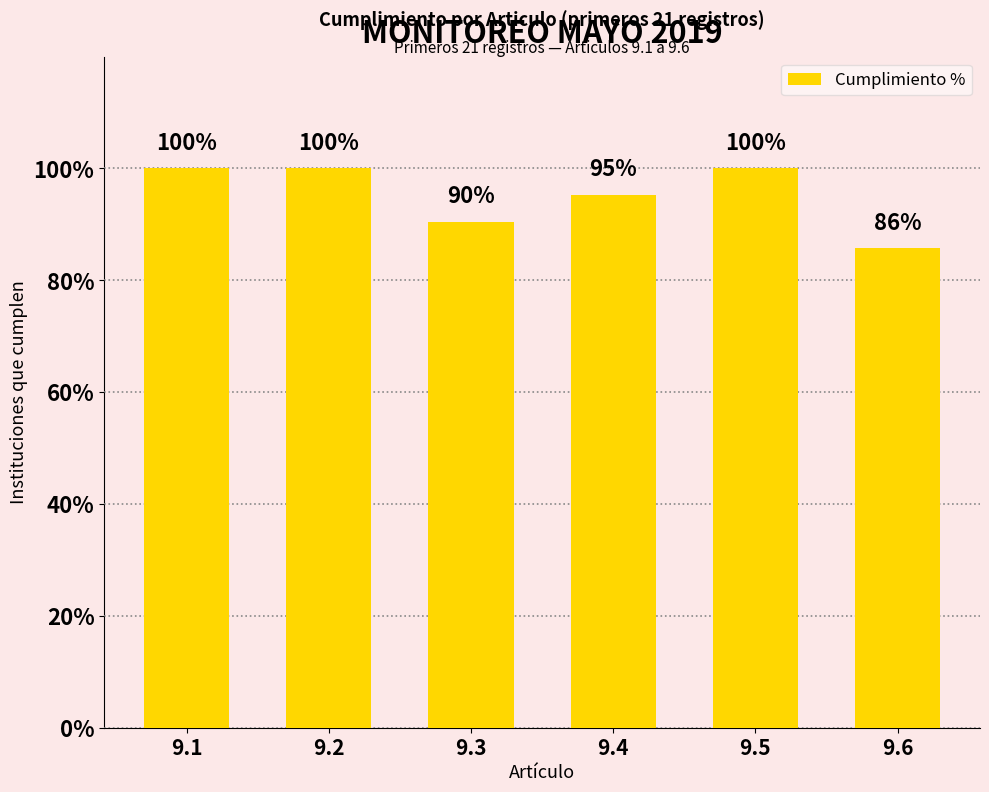

Between 9.5 and 9.4, which is larger?

9.5